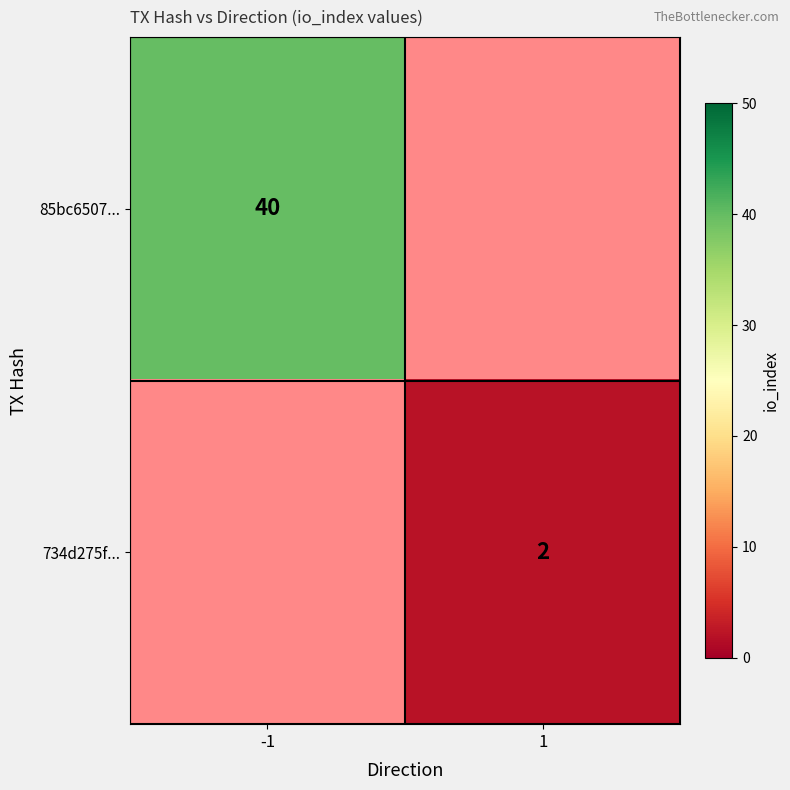

True or false: 734d275f... has a value of 1 at 1.

False